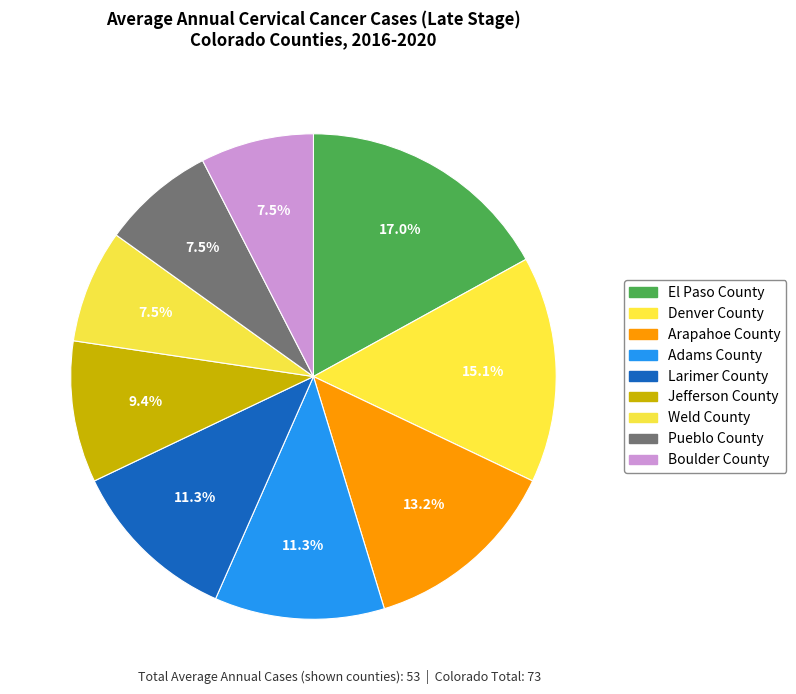

What percentage is NOT represented by Adams County?

88.7%